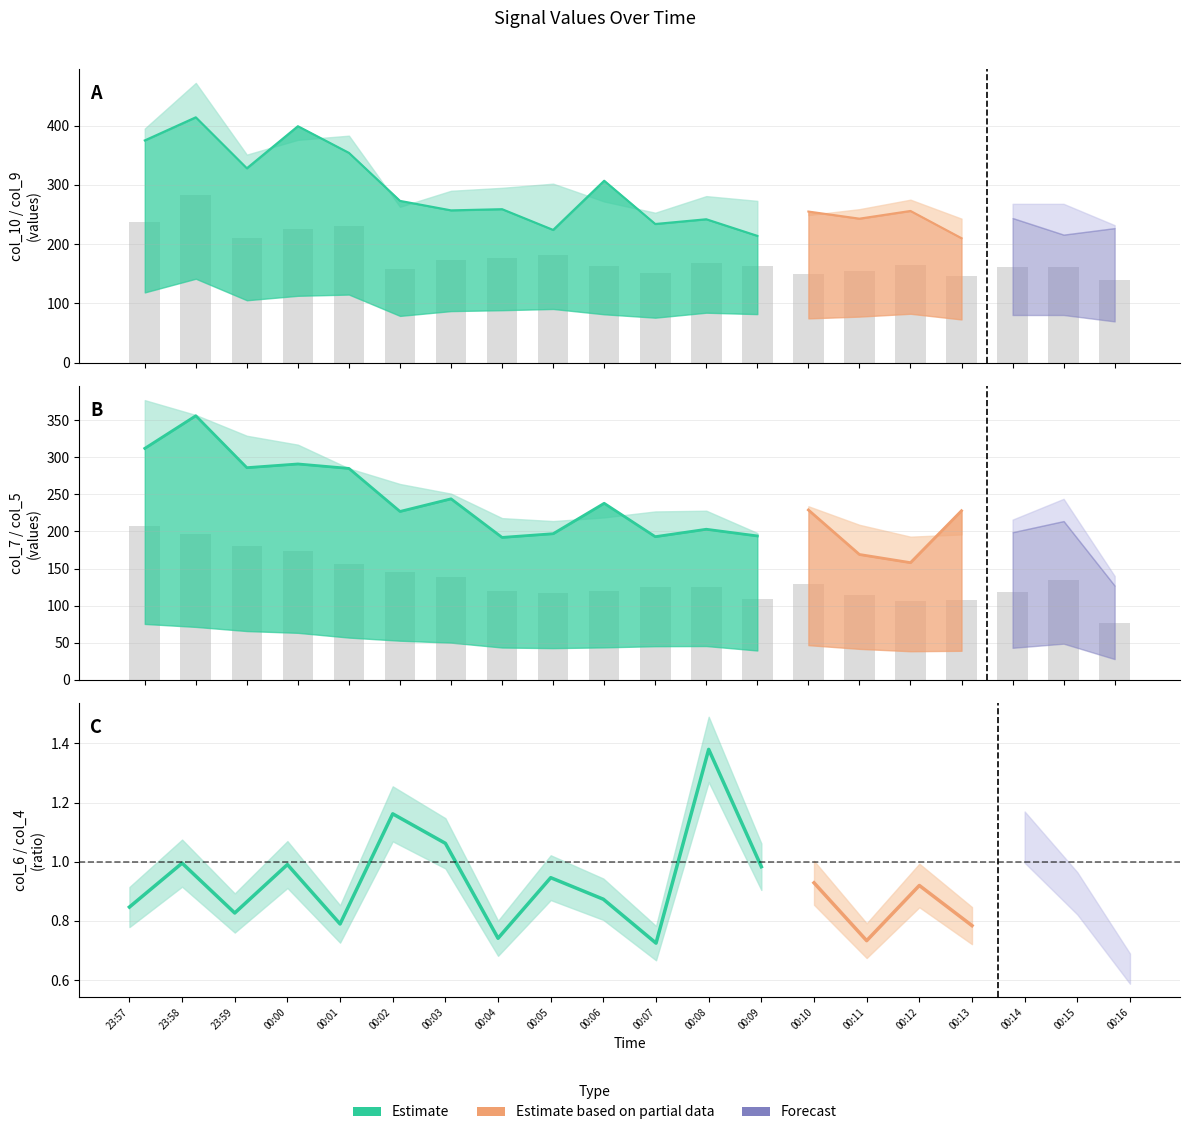

How many values in the col_5 series exceed 227?

9